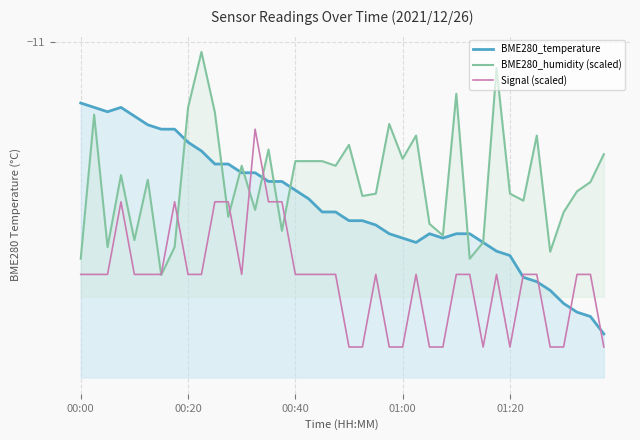

The BME280_humidity (scaled) series shows -6.0 at 01:20. True or false?

False